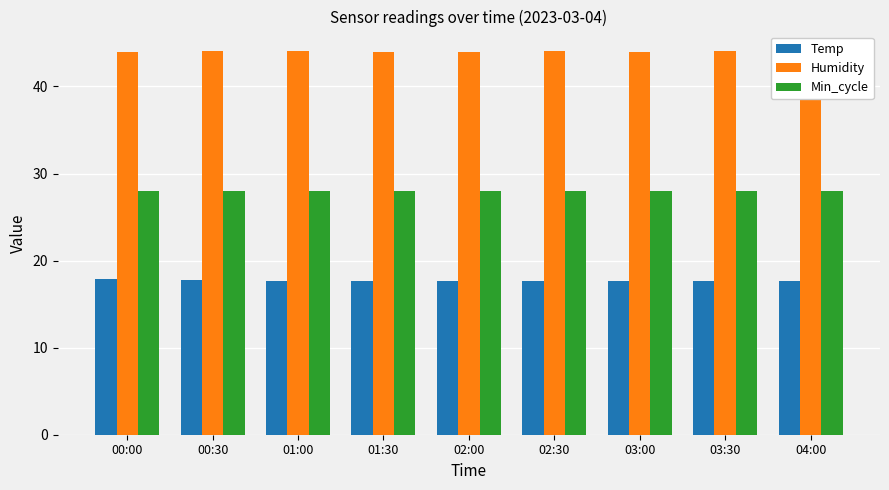

Reading right to left, list all the values displayed in this chart.

Temp: 04:00=17.6	03:30=17.6	03:00=17.6	02:30=17.7	02:00=17.7	01:30=17.6	01:00=17.7	00:30=17.8	00:00=17.9
Humidity: 04:00=44.0	03:30=44.1	03:00=44.0	02:30=44.1	02:00=44.0	01:30=44.0	01:00=44.1	00:30=44.1	00:00=44.0
Min_cycle: 04:00=28.0	03:30=28.0	03:00=28.0	02:30=28.0	02:00=28.0	01:30=28.0	01:00=28.0	00:30=28.0	00:00=28.0